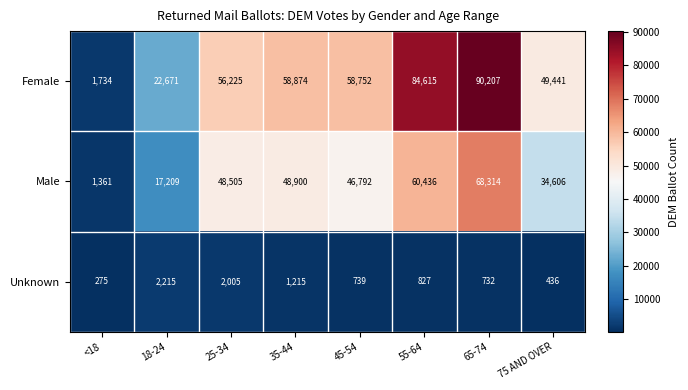

What is the average value of the Male series?

40765